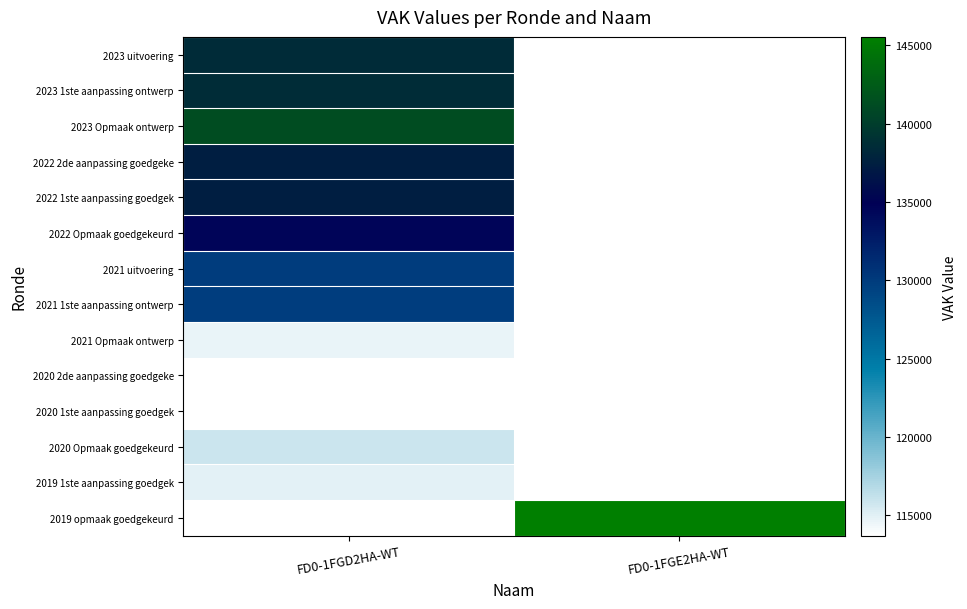

Read the 2023 1ste aanpassing ontwerp value at FD0-1FGD2HA-WT.

138637.0